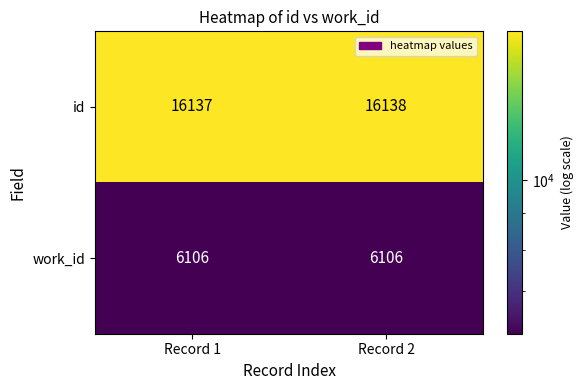

Reading left to right, list all the values displayed in this chart.

id: Record 1=16137	Record 2=16138
work_id: Record 1=6106	Record 2=6106